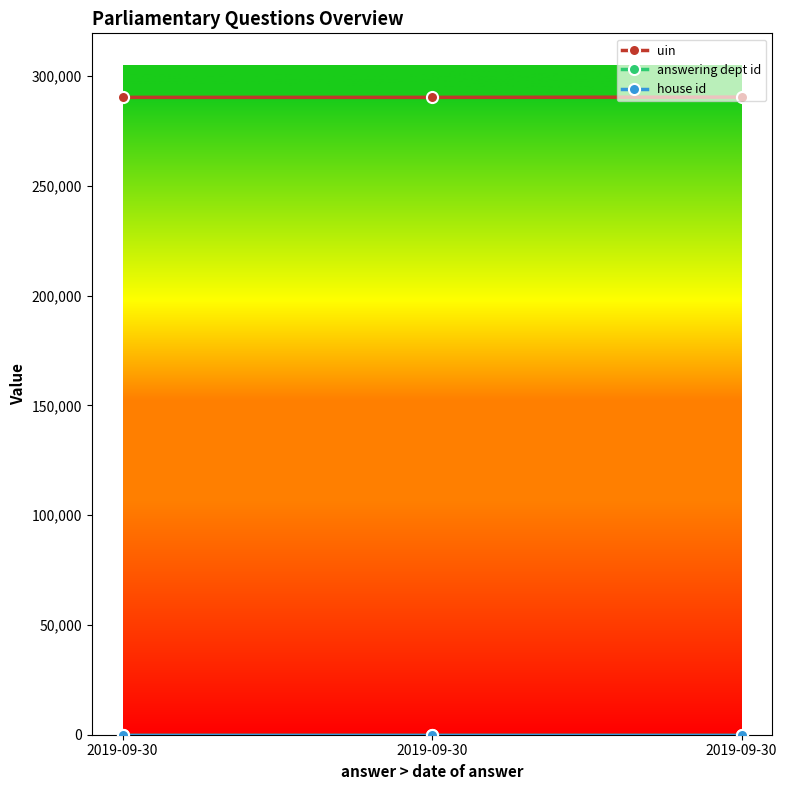

How many series are shown in this chart?

3